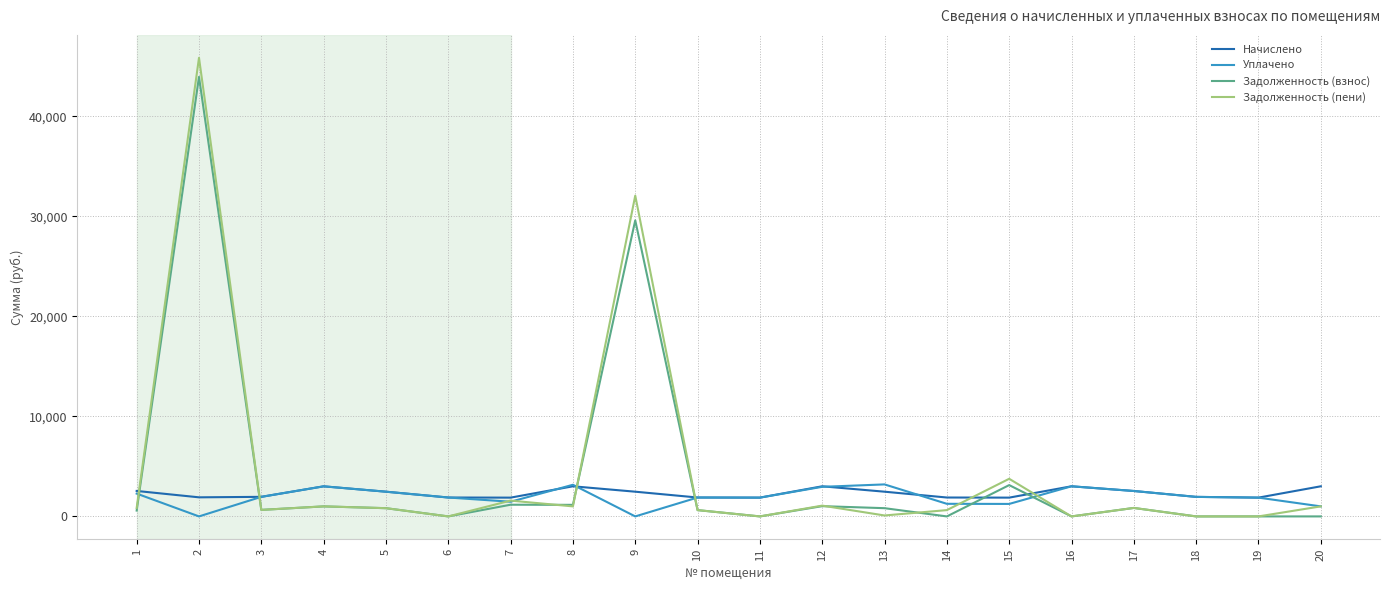

What is the maximum value shown in the chart?

45831.2